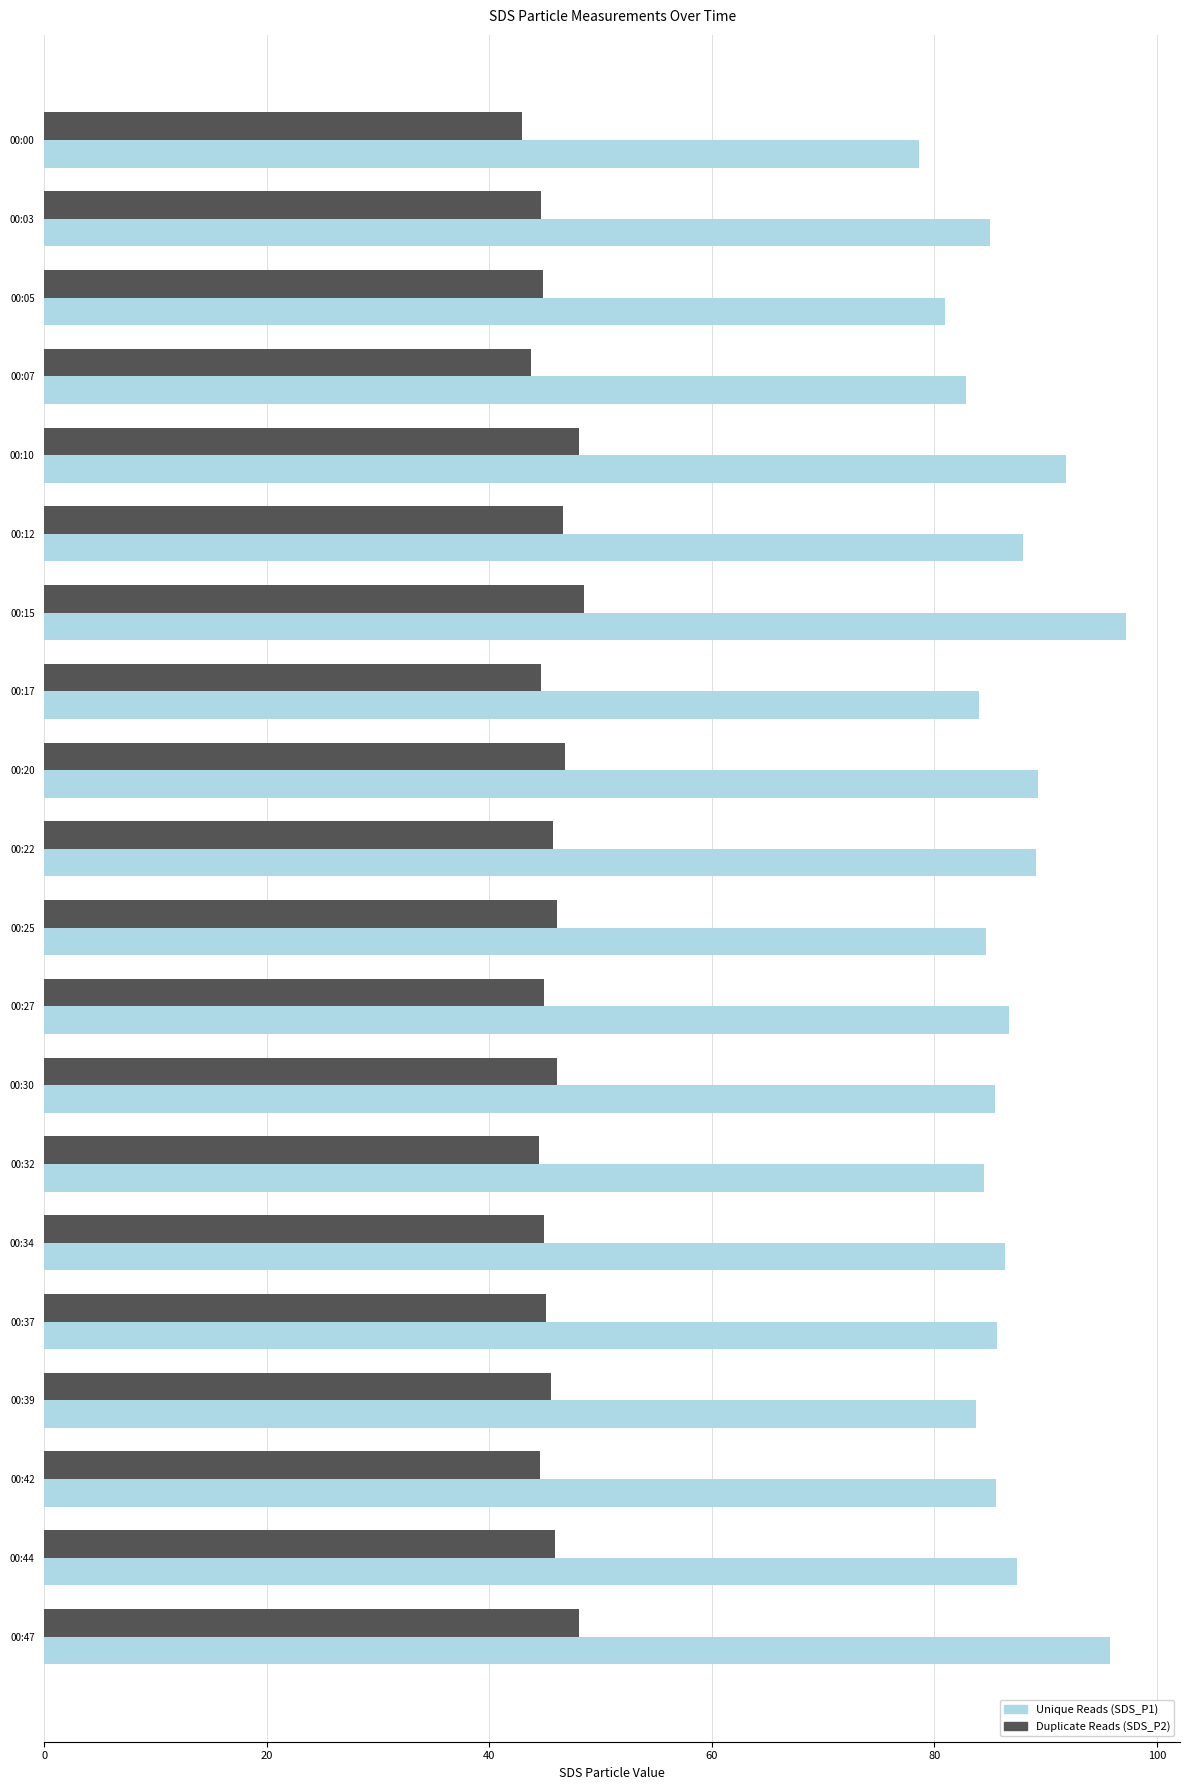

What is the difference between the highest and lowest values at 00:25?

38.5